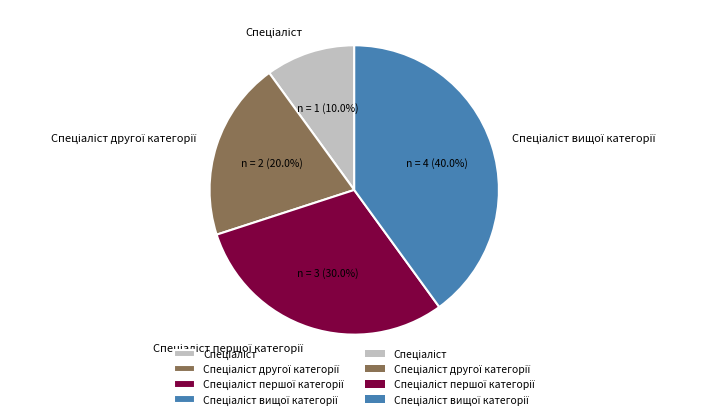

Does any single category account for the majority?

No